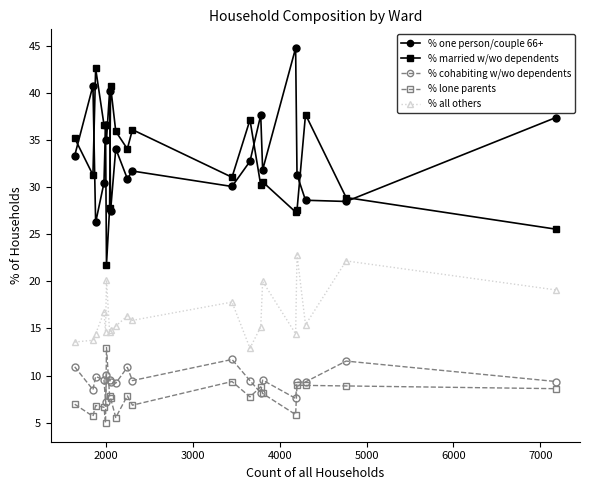

What is the maximum value for % all others?

22.8